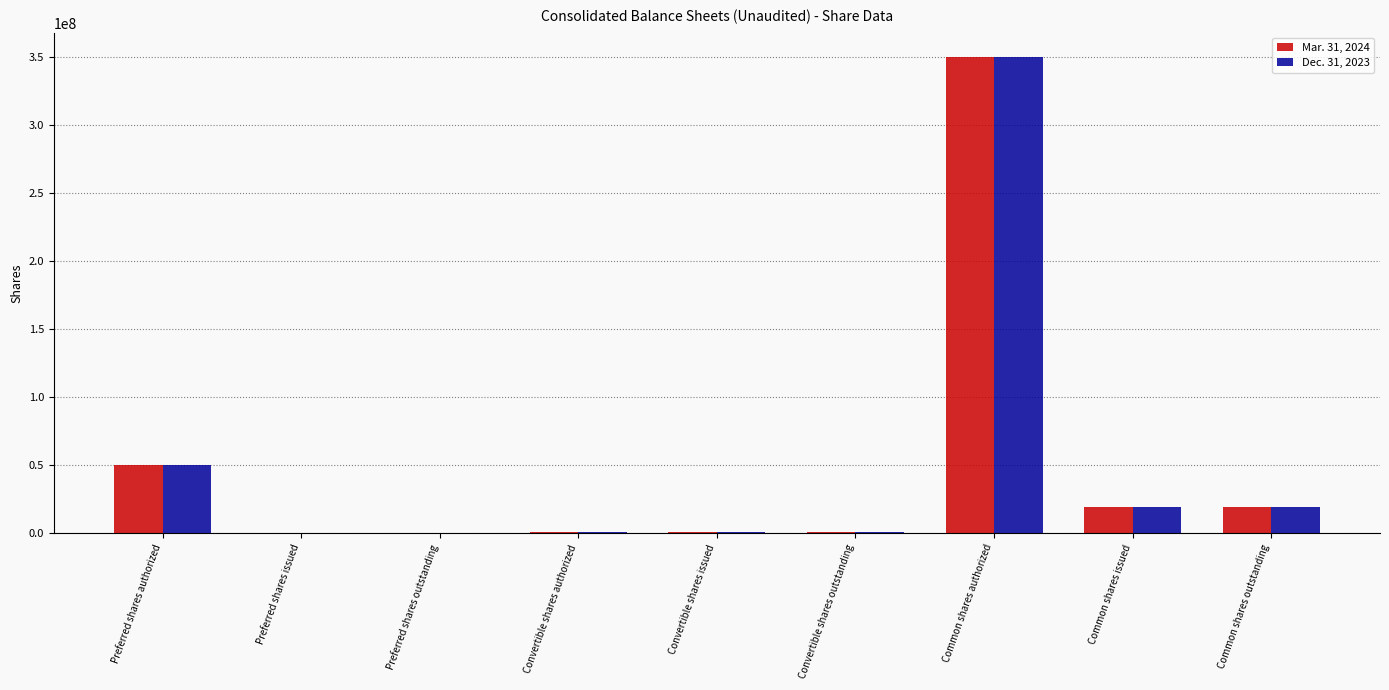

Between Preferred shares authorized and Common shares outstanding, which series saw the biggest shift?

Mar. 31, 2024